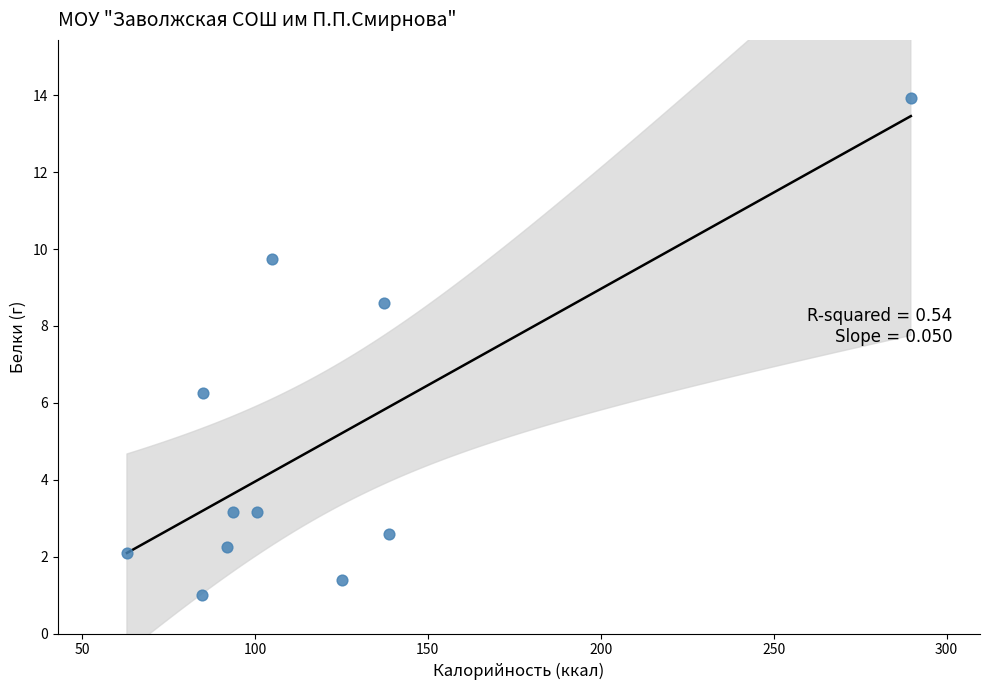

What is the average Y value?

4.9